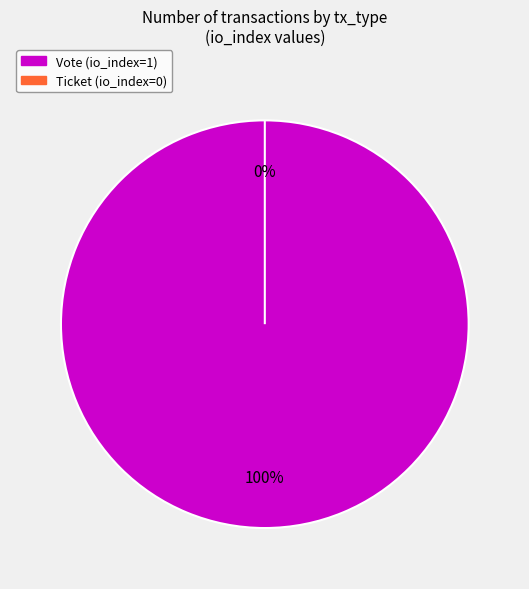

Count the number of slices in the pie.

2